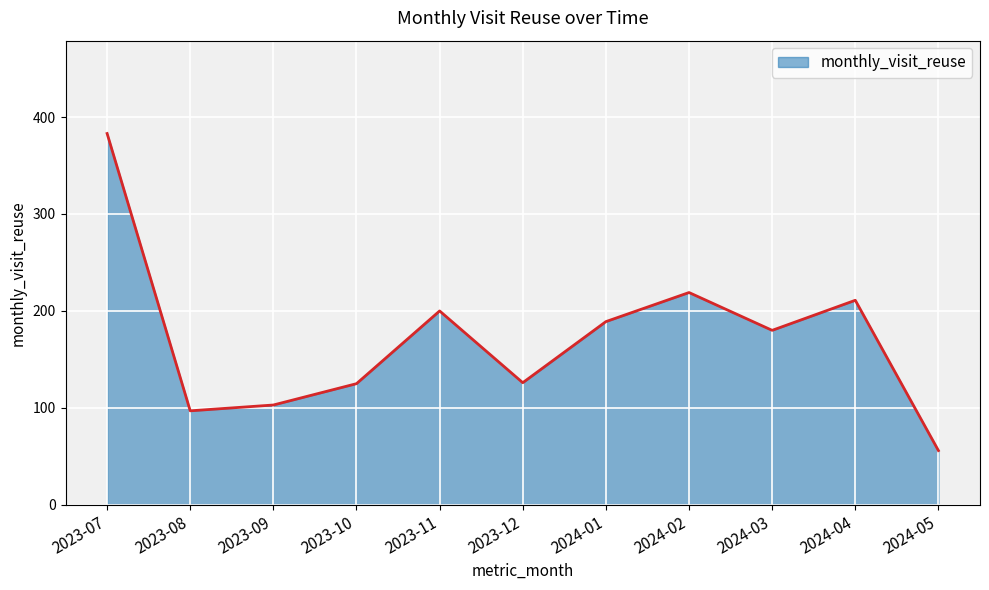

What position from the right is 2023-07?

11